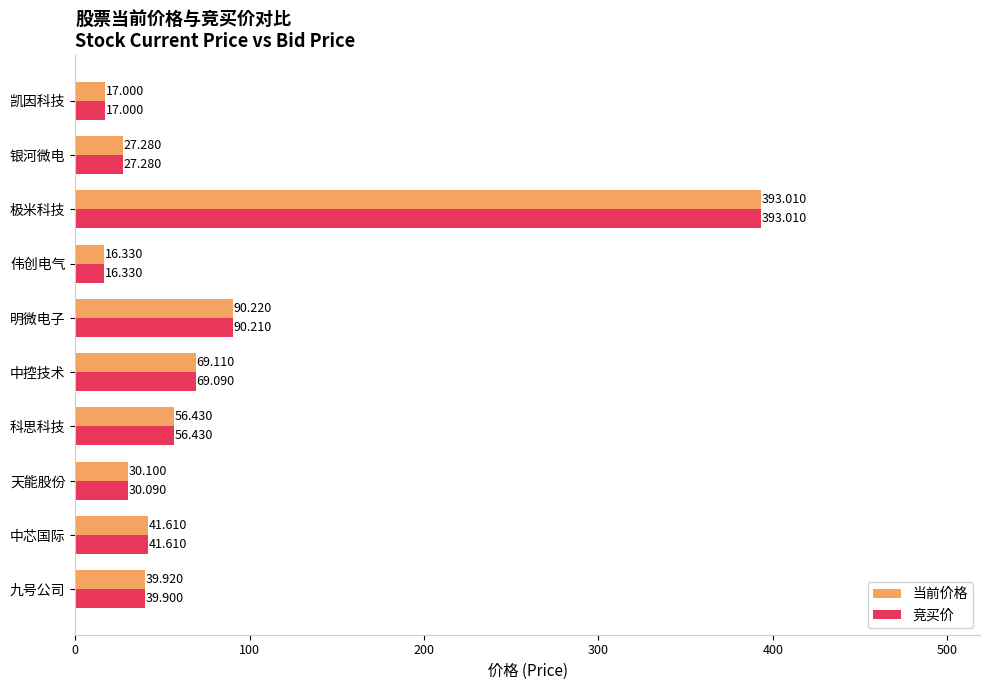

List the labels in order of 竞买价 value, smallest first.

伟创电气, 凯因科技, 银河微电, 天能股份, 九号公司, 中芯国际, 科思科技, 中控技术, 明微电子, 极米科技